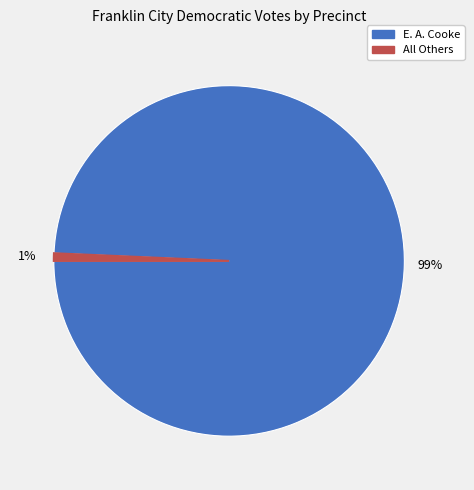

How many segments does this pie chart have?

2